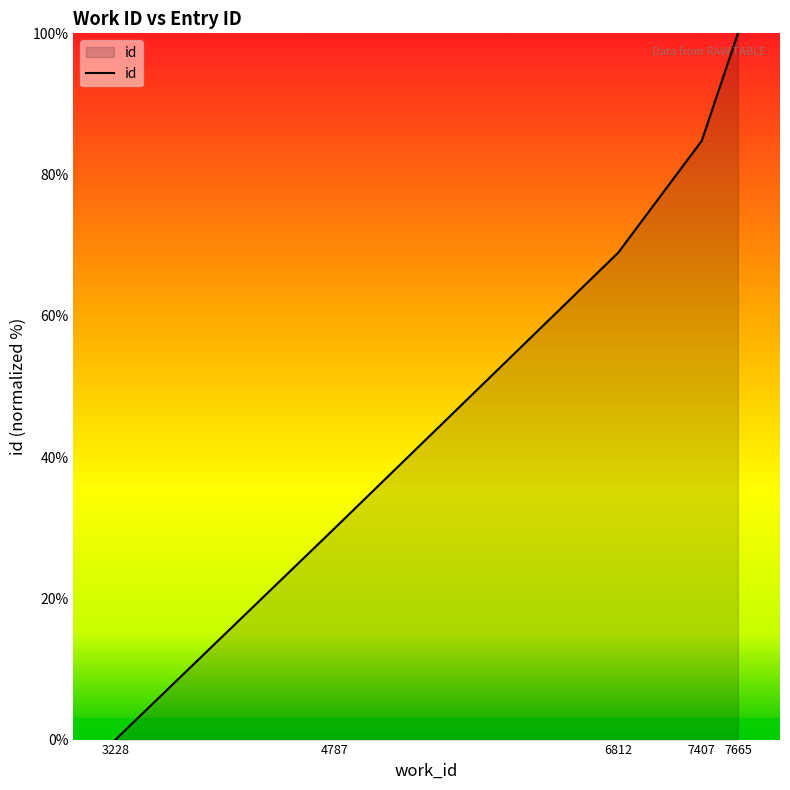

At which category does the chart reach its minimum across all series?

3228